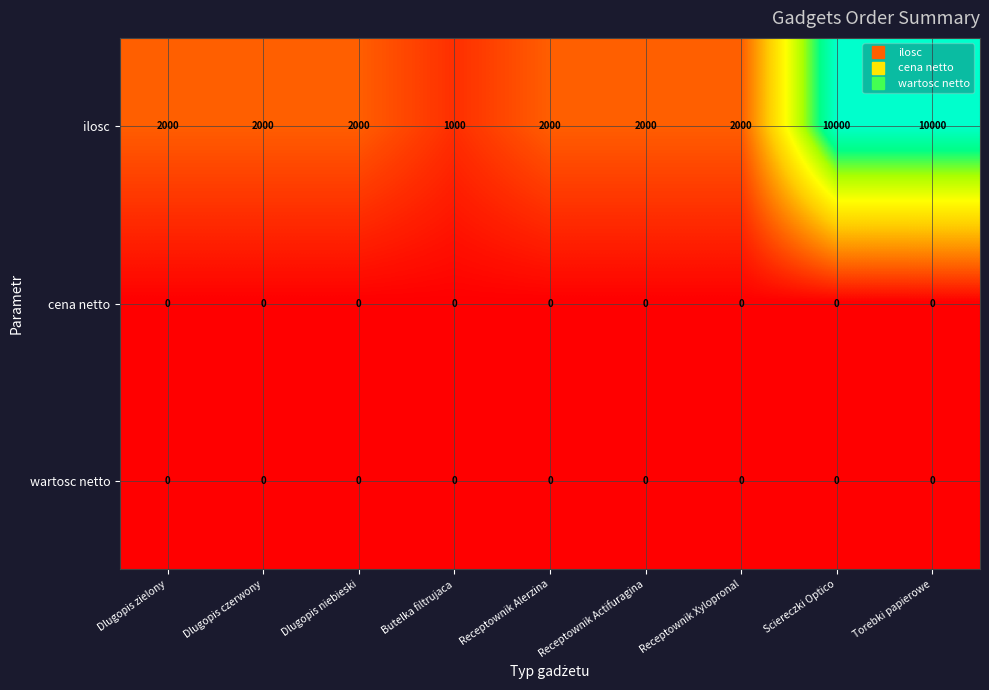

What is the maximum value for ilosc?

10000